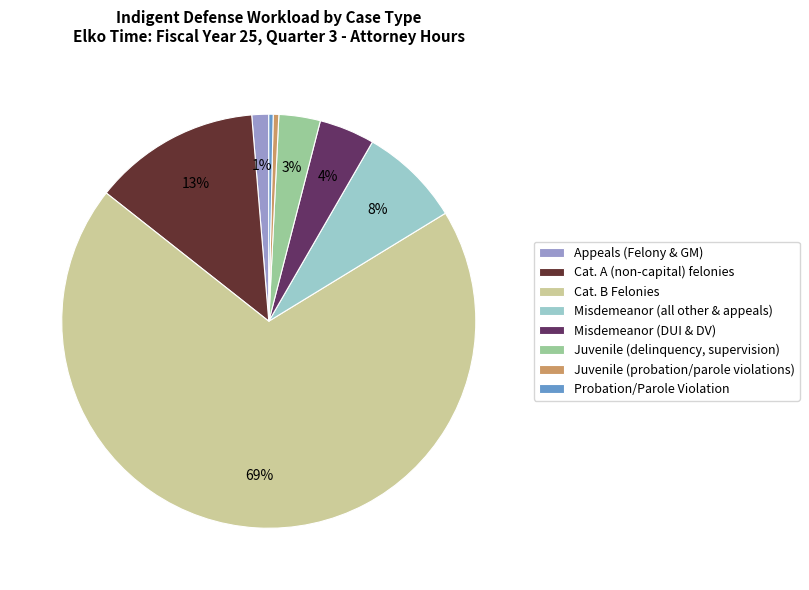

How many slices are in this pie chart?

8